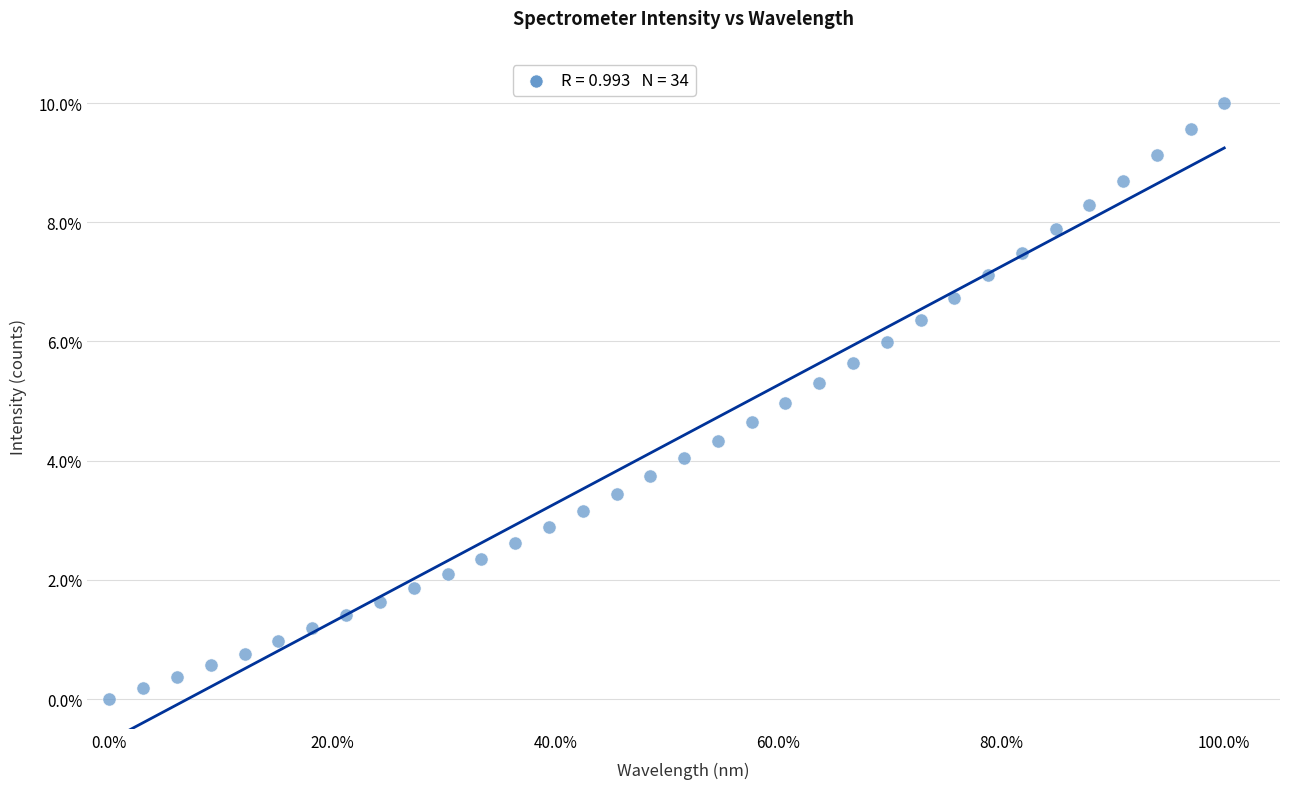

What is the range of X values (max minus min)?

100.0